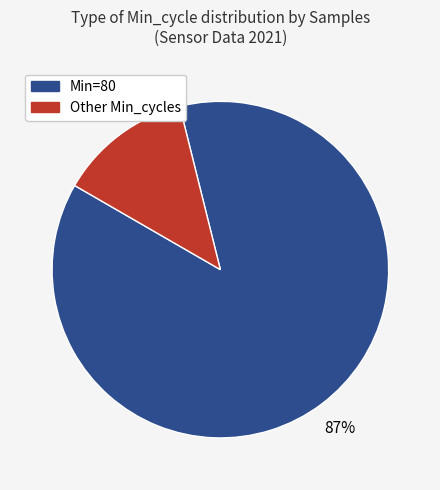

To the nearest percent, what is the difference between the largest and smallest slice percentages?

74%